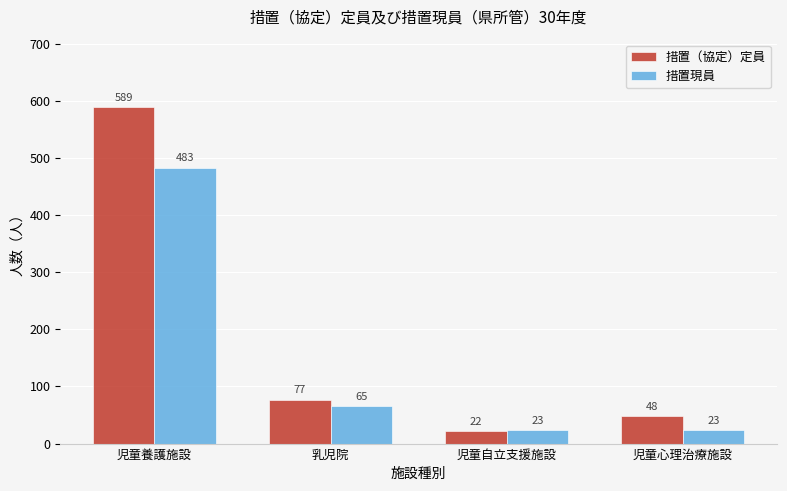

Rank the series at 乳児院 from lowest to highest value.

措置現員, 措置（協定）定員